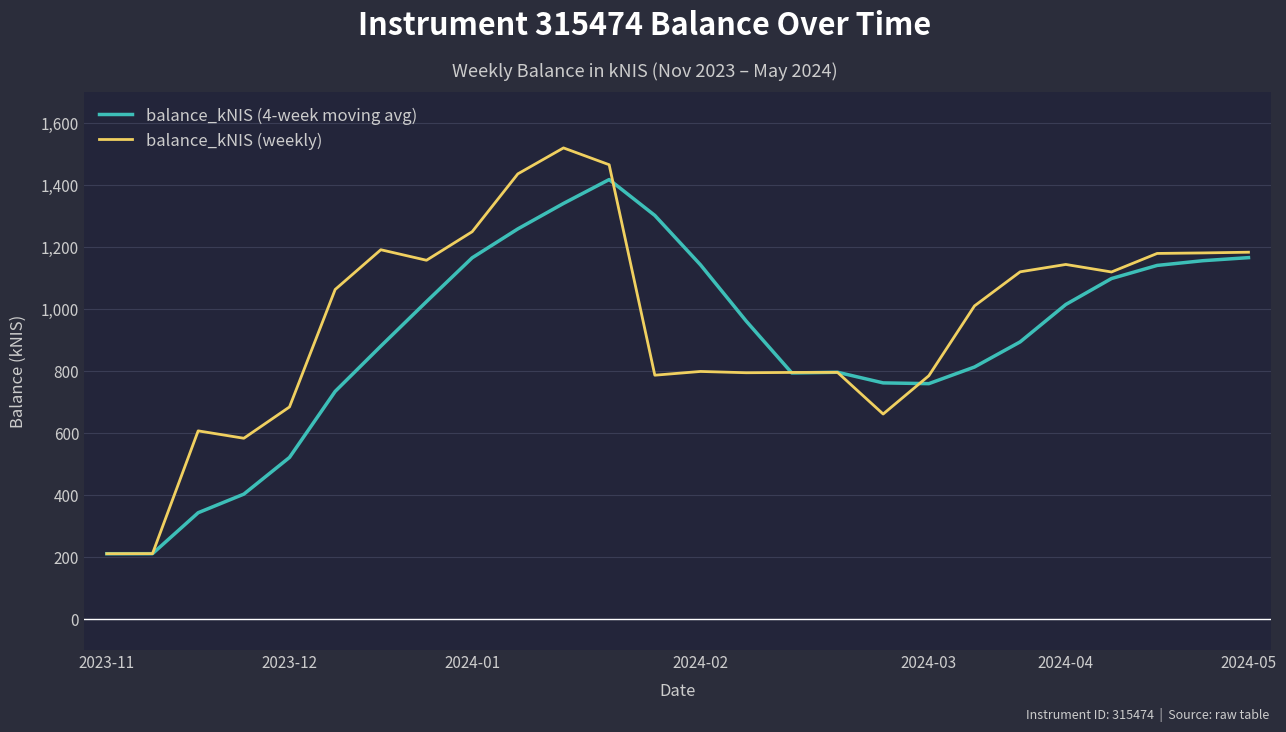

What is the smallest value displayed?

209.3